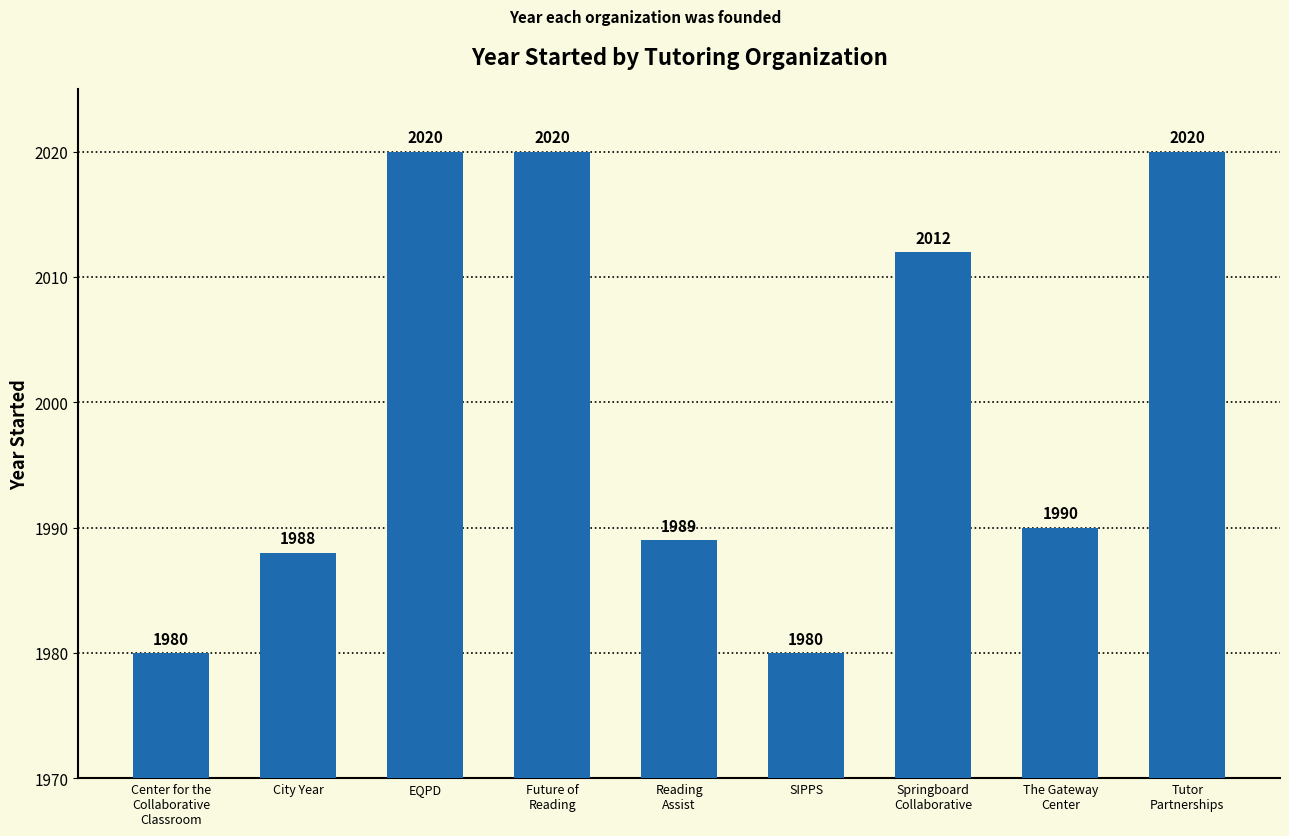

What is the value of the 2nd bar from the left?

1988